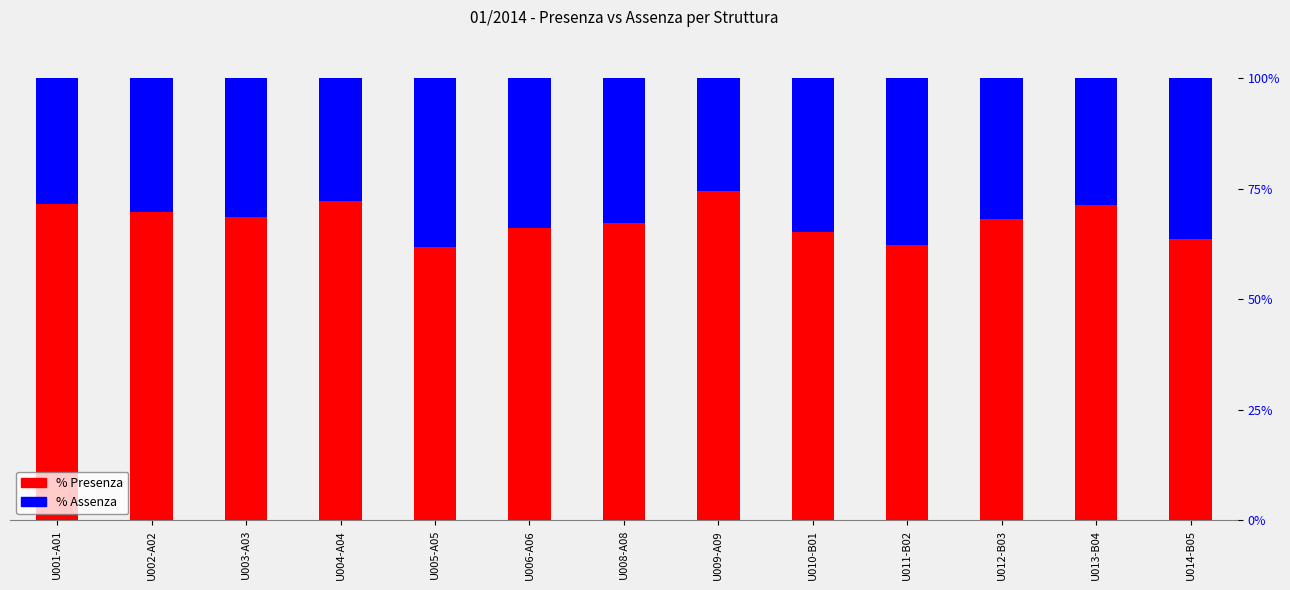

Rank the series by their maximum value, from lowest to highest.

% Assenza, % Presenza